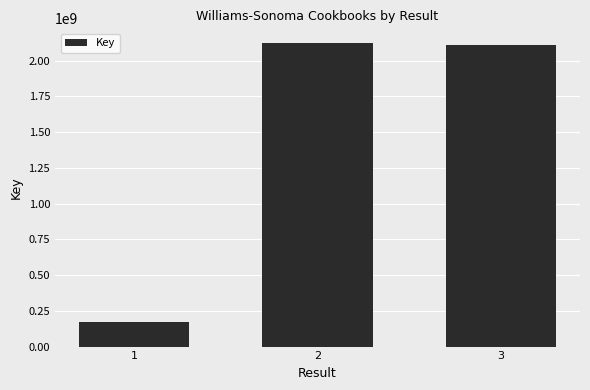

What is the value of the 1st bar from the left?

169752016